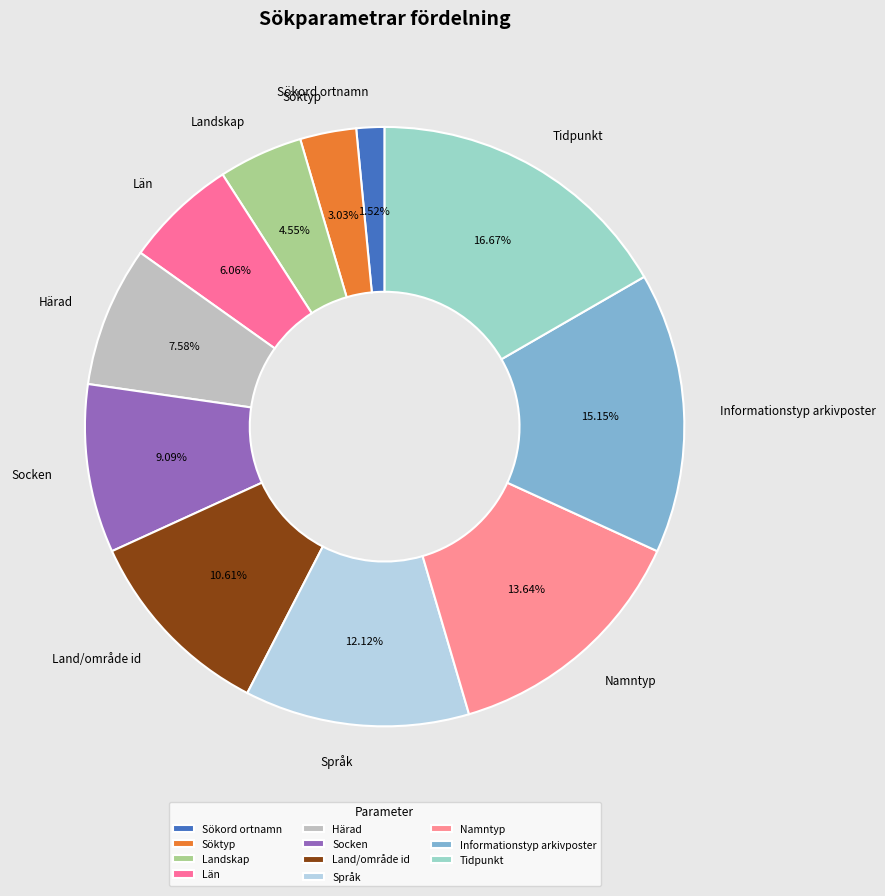

Is it true that Informationstyp arkivposter is 4% of the pie?

False